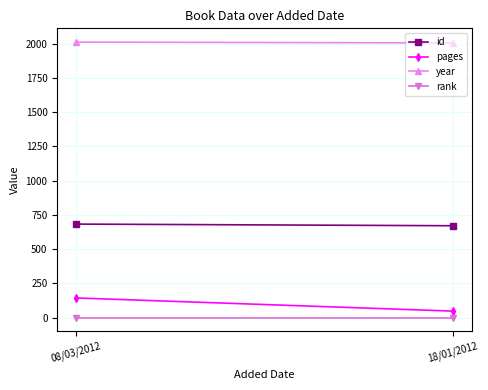

What value does the id series have at 18/01/2012?

671